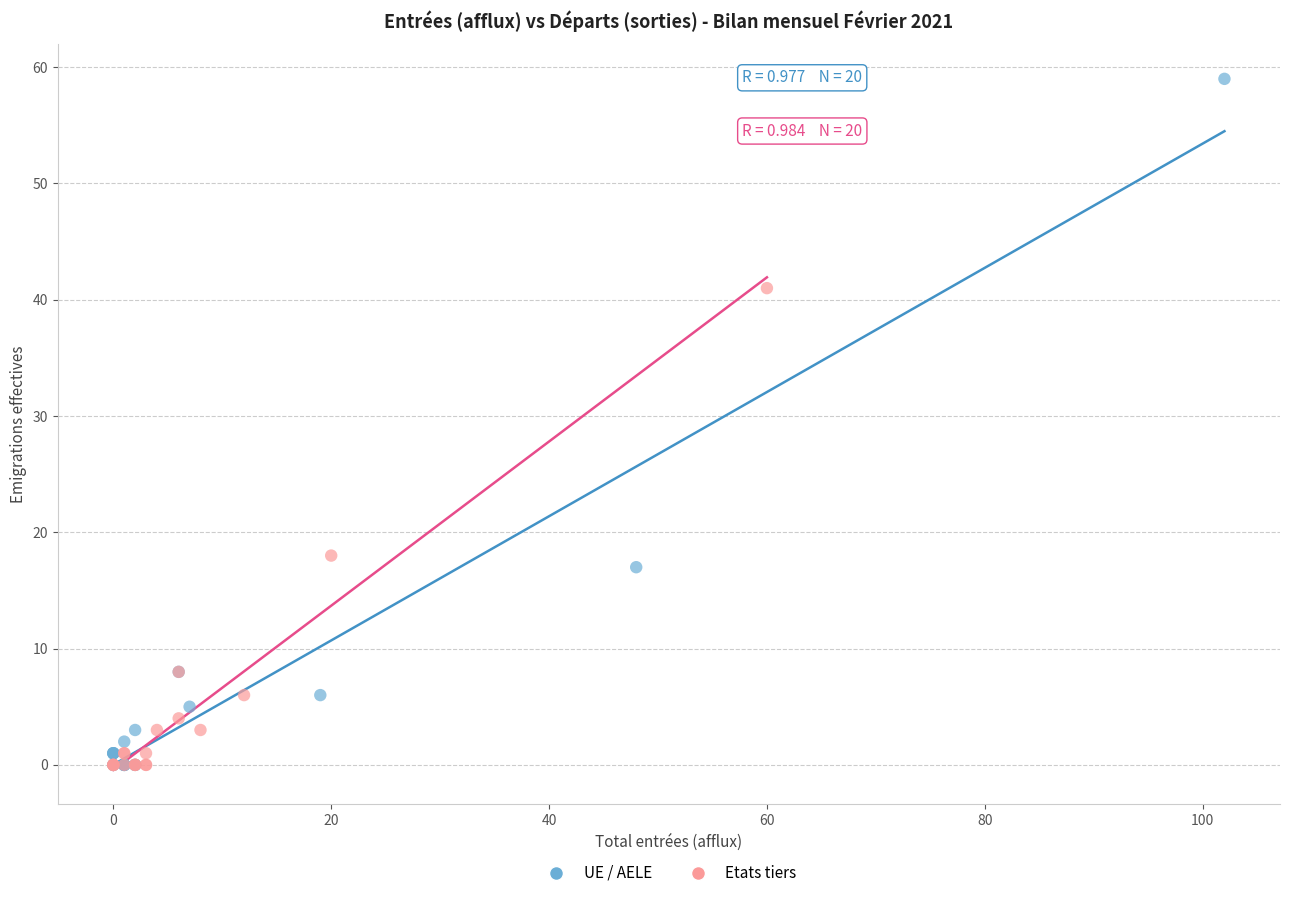

Which series has the largest Y range (max minus min)?

UE / AELE